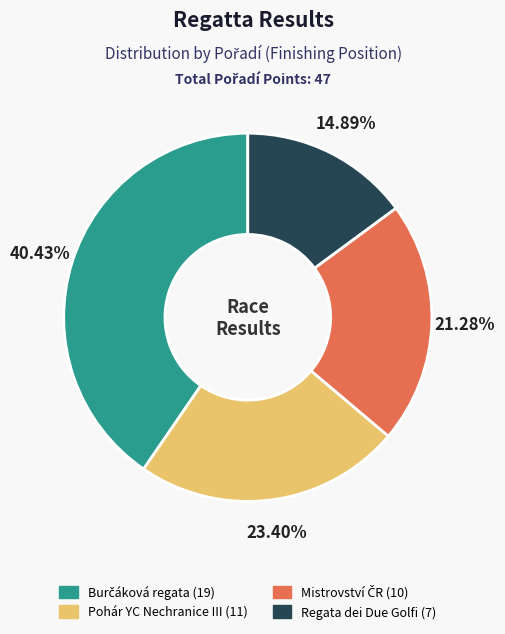

To the nearest percent, what is the average slice percentage?

25%